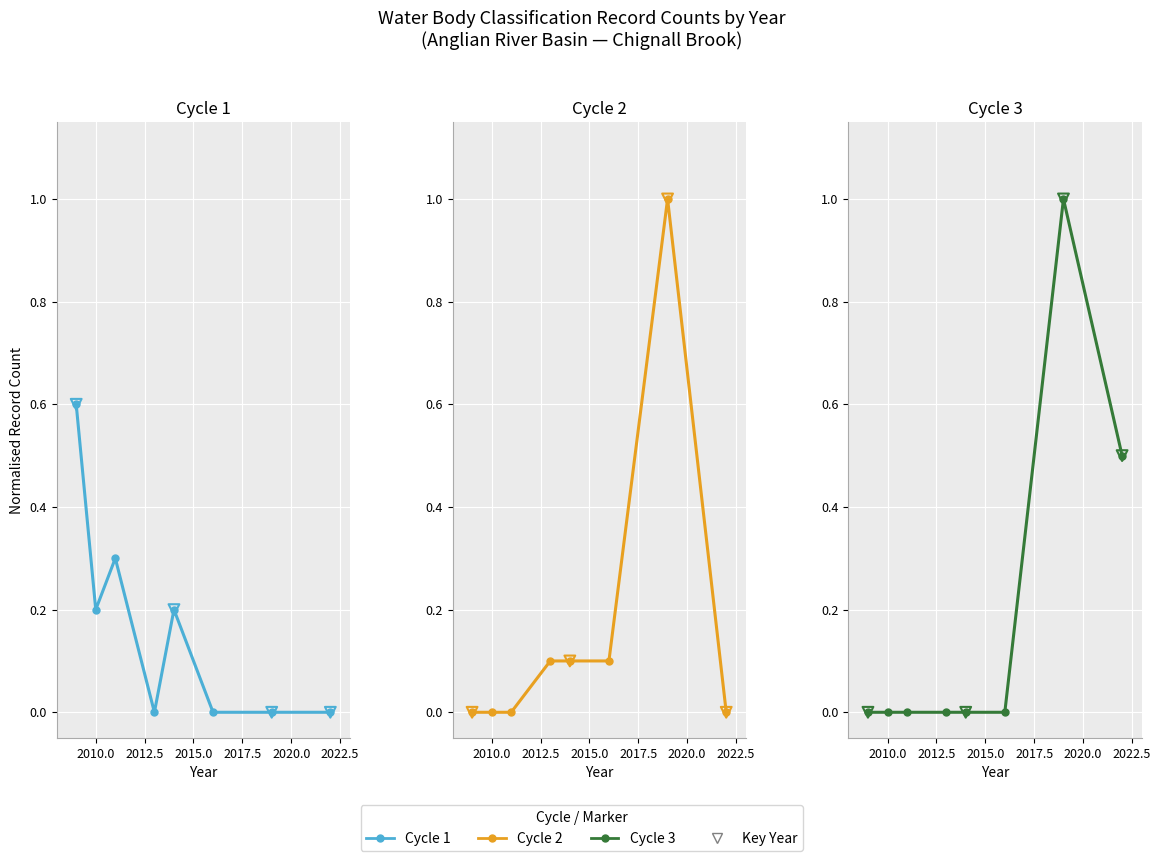

What are all the series names shown in the legend?

Cycle 1, Cycle 2, Cycle 3